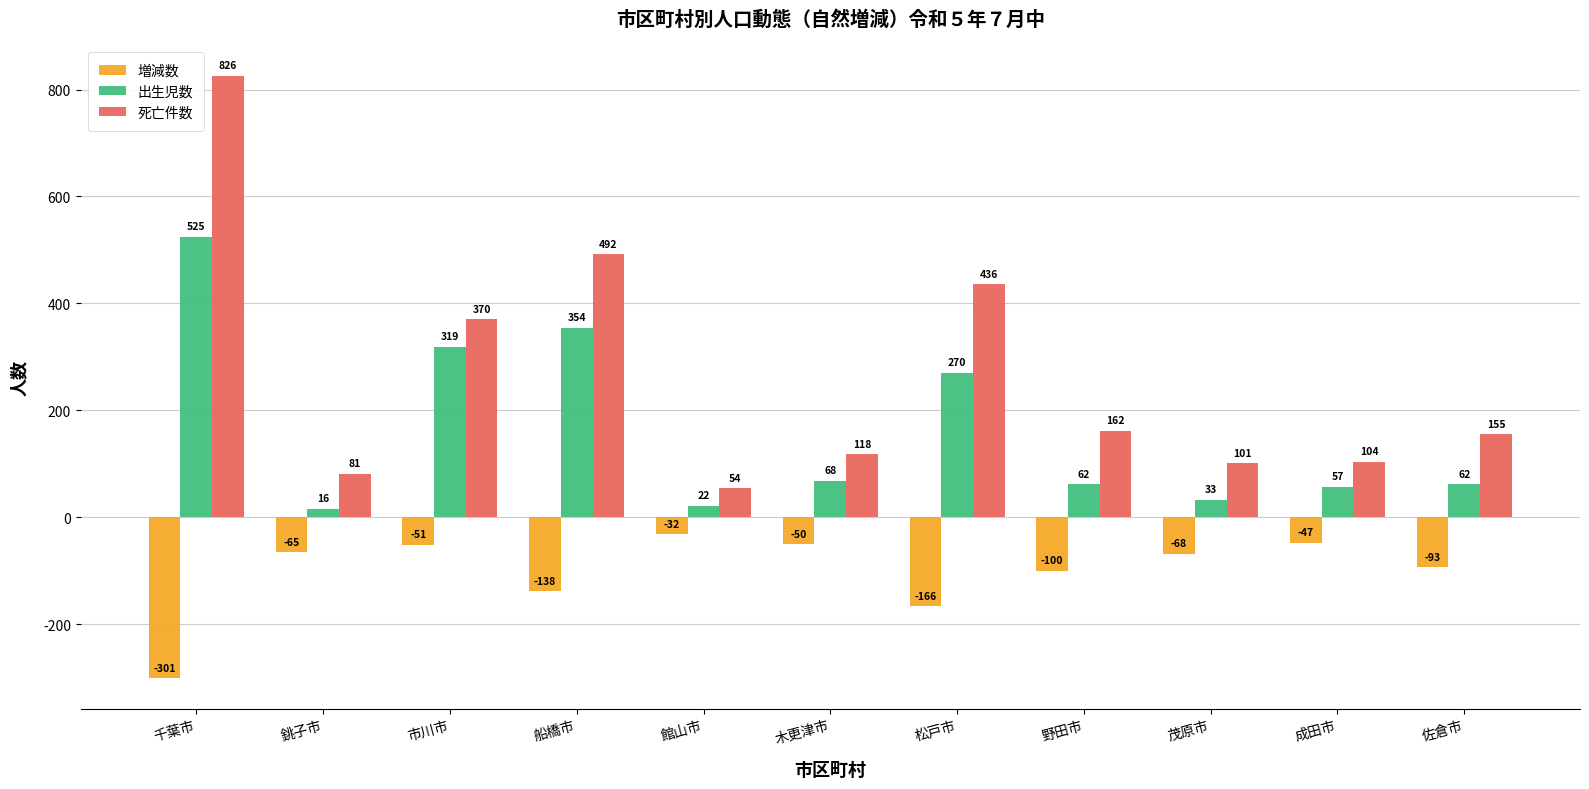

What is the difference between the 増減数 values at 銚子市 and 成田市?

18